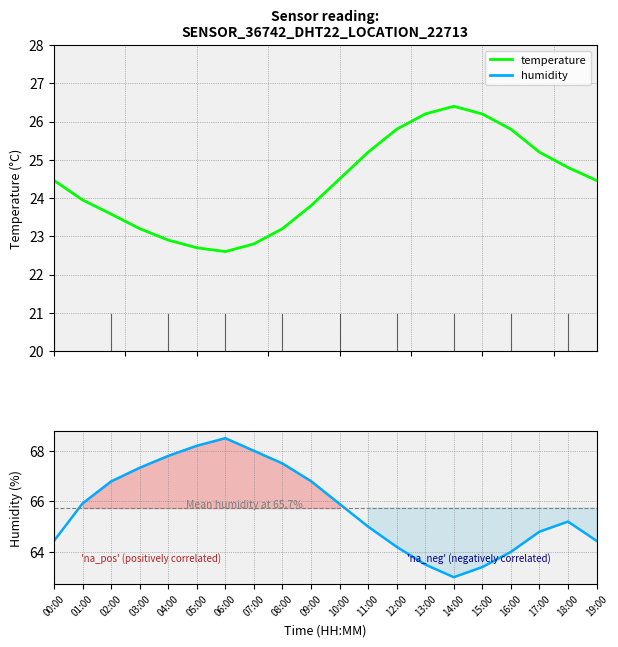

True or false: humidity and temperature cross at least once.

False